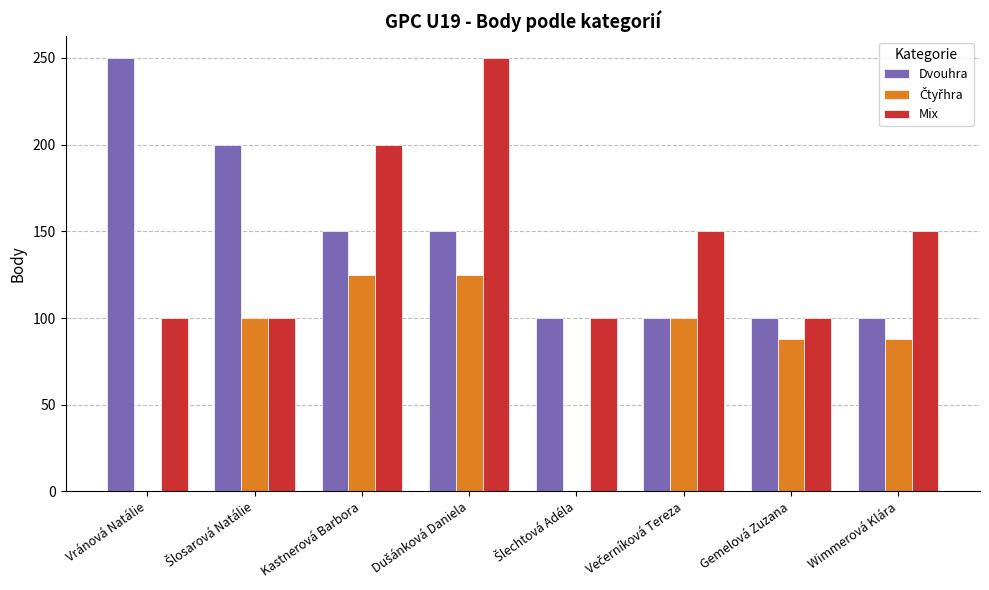

The Dvouhra series shows 66 at Wimmerová Klára. True or false?

False